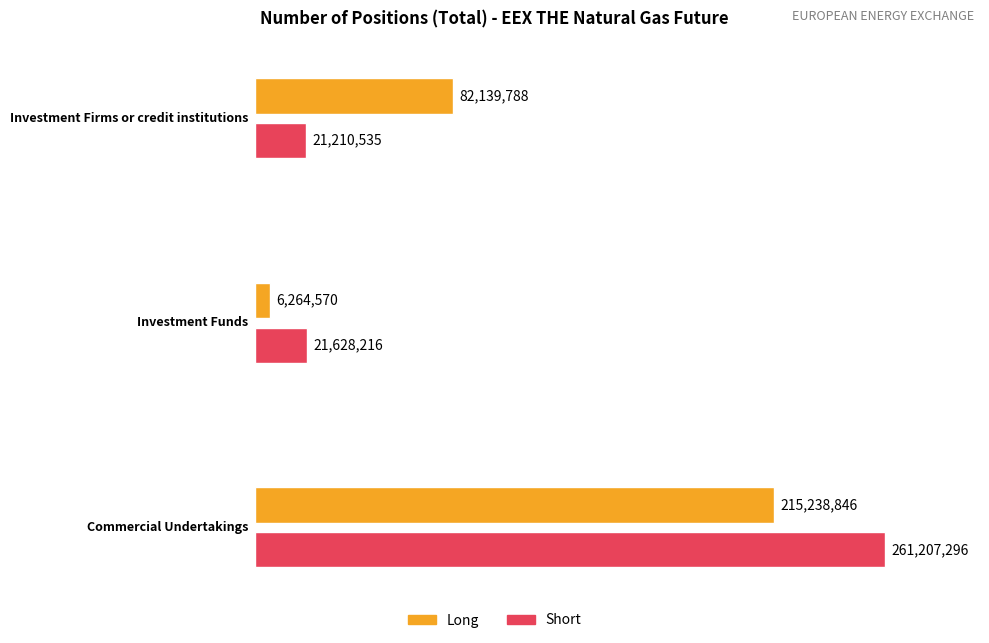

The value of Short at Commercial Undertakings is 449468464. True or false?

False